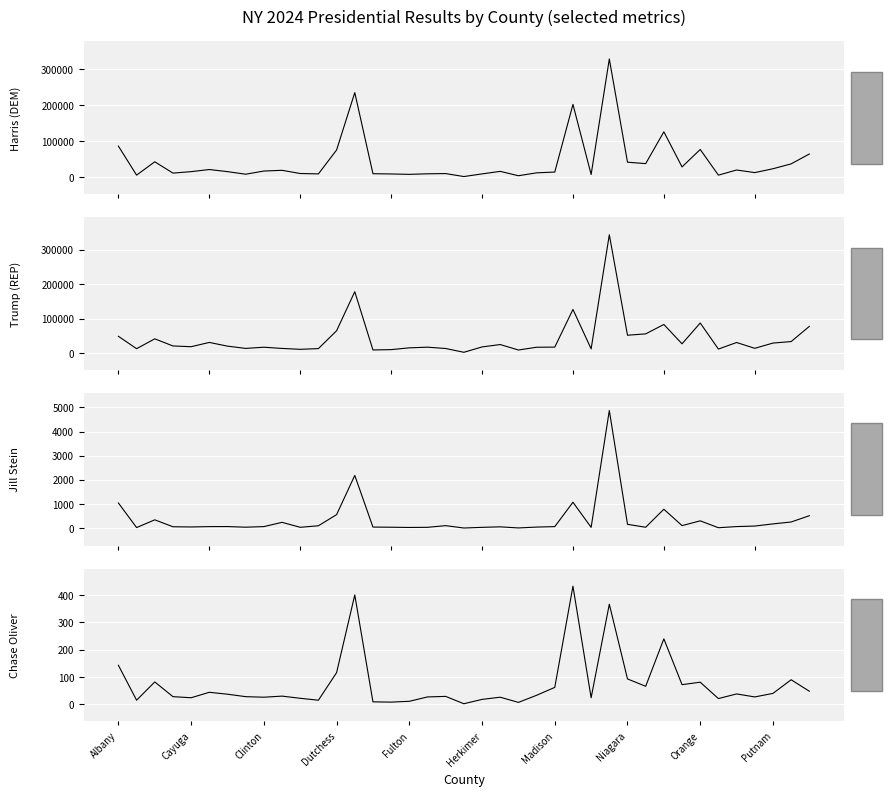

What is the value of the Trump (REP) point at the 36th from the left?

13612